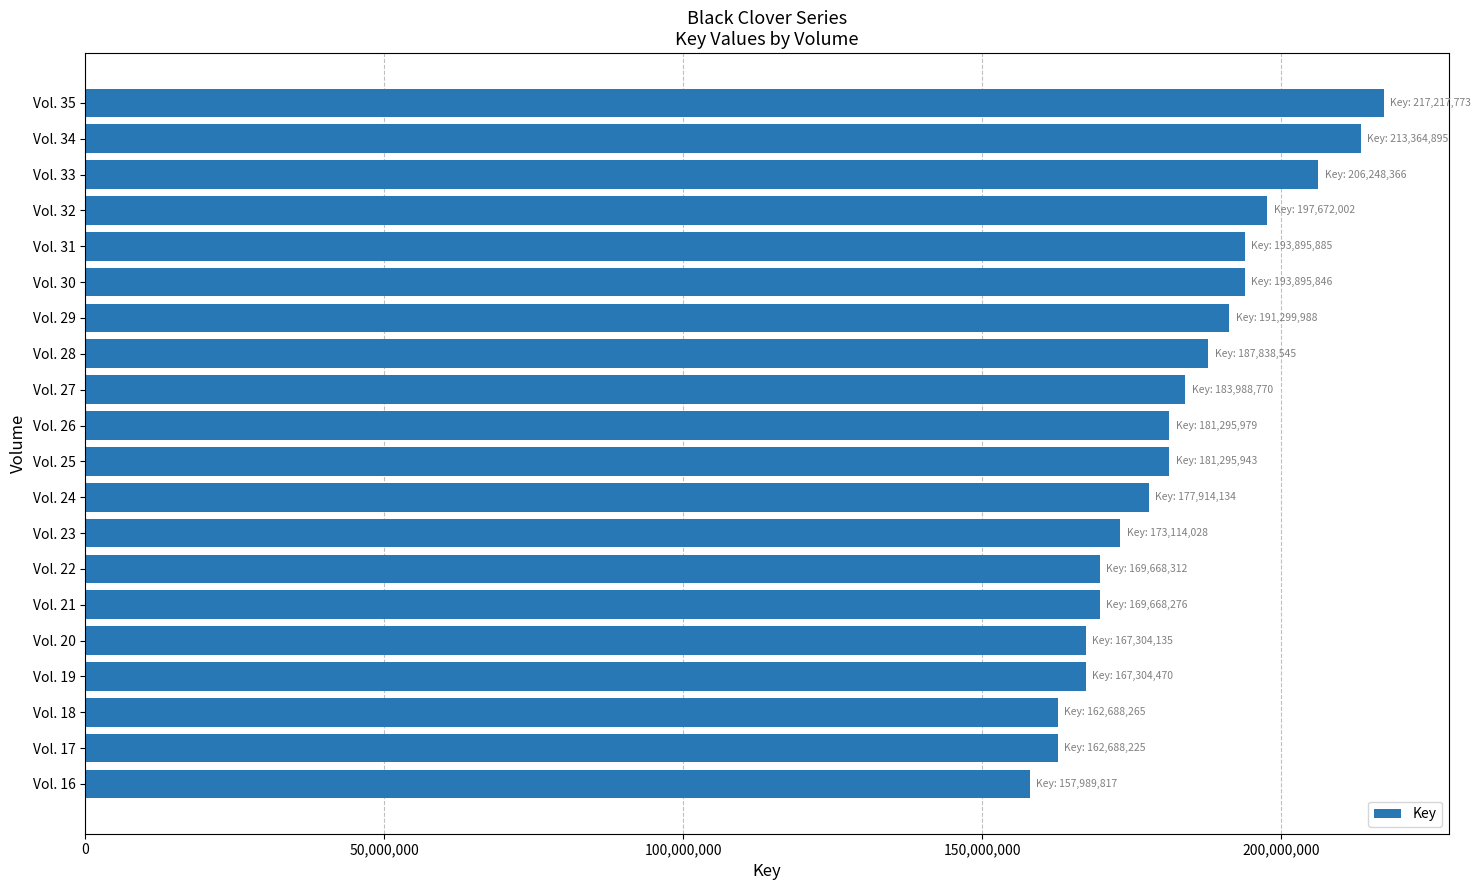

What is the value of the 17th bar from the top?

167304470